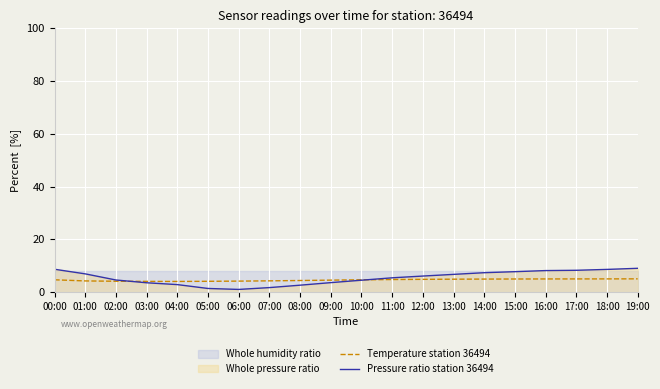

Between which two adjacent categories do Pressure ratio station 36494 and Temperature station 36494 first intersect?

02:00 and 03:00